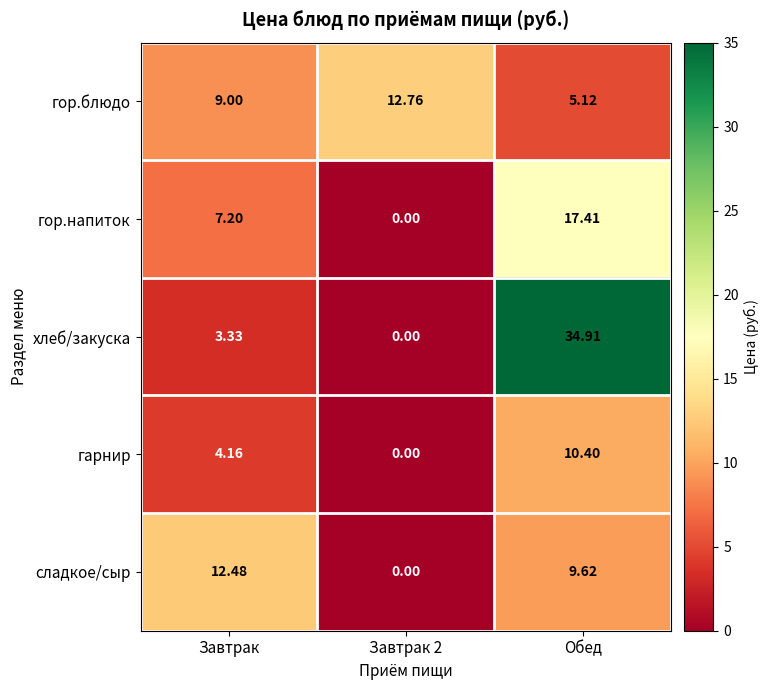

List the series in order of their peak value, lowest first.

гарнир, сладкое/сыр, гор.блюдо, гор.напиток, хлеб/закуска